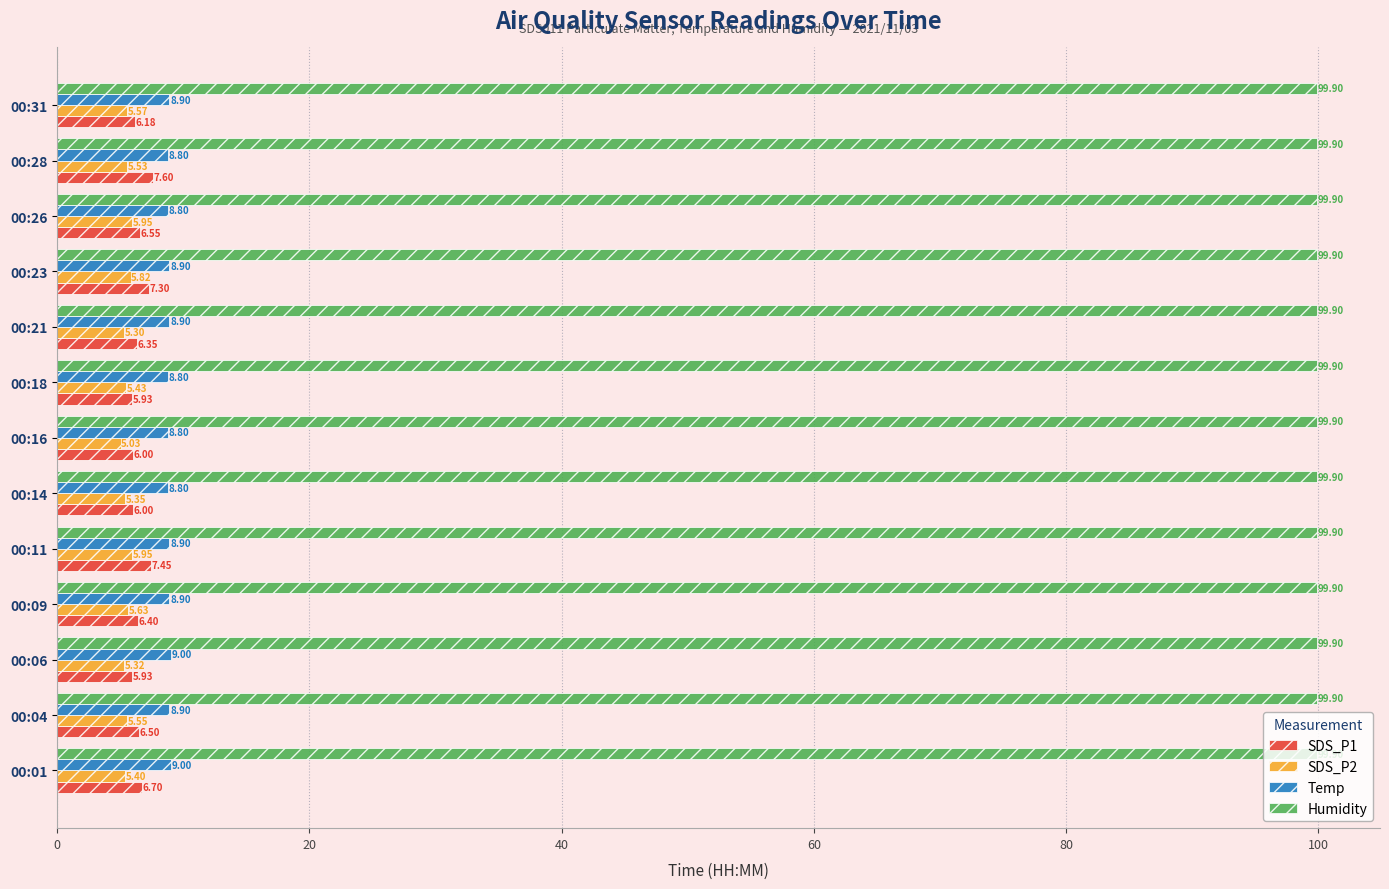

What is the difference between the highest and lowest values at 00:09?

94.3